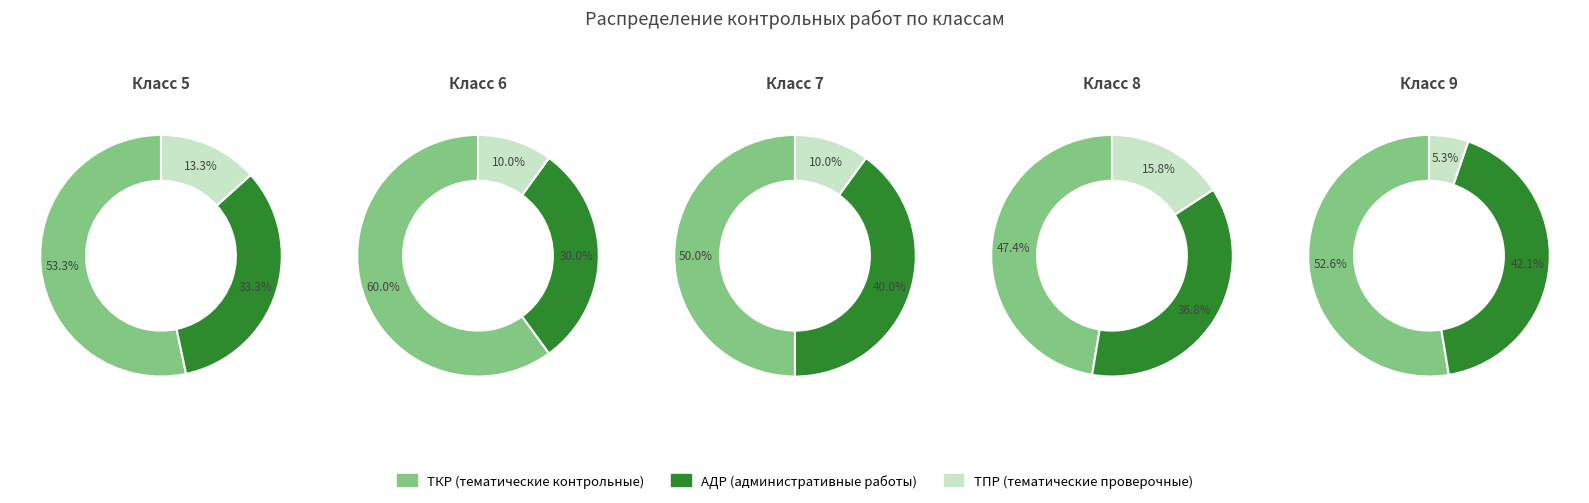

To the nearest percent, what is the difference between the largest and smallest slice percentages?

47%